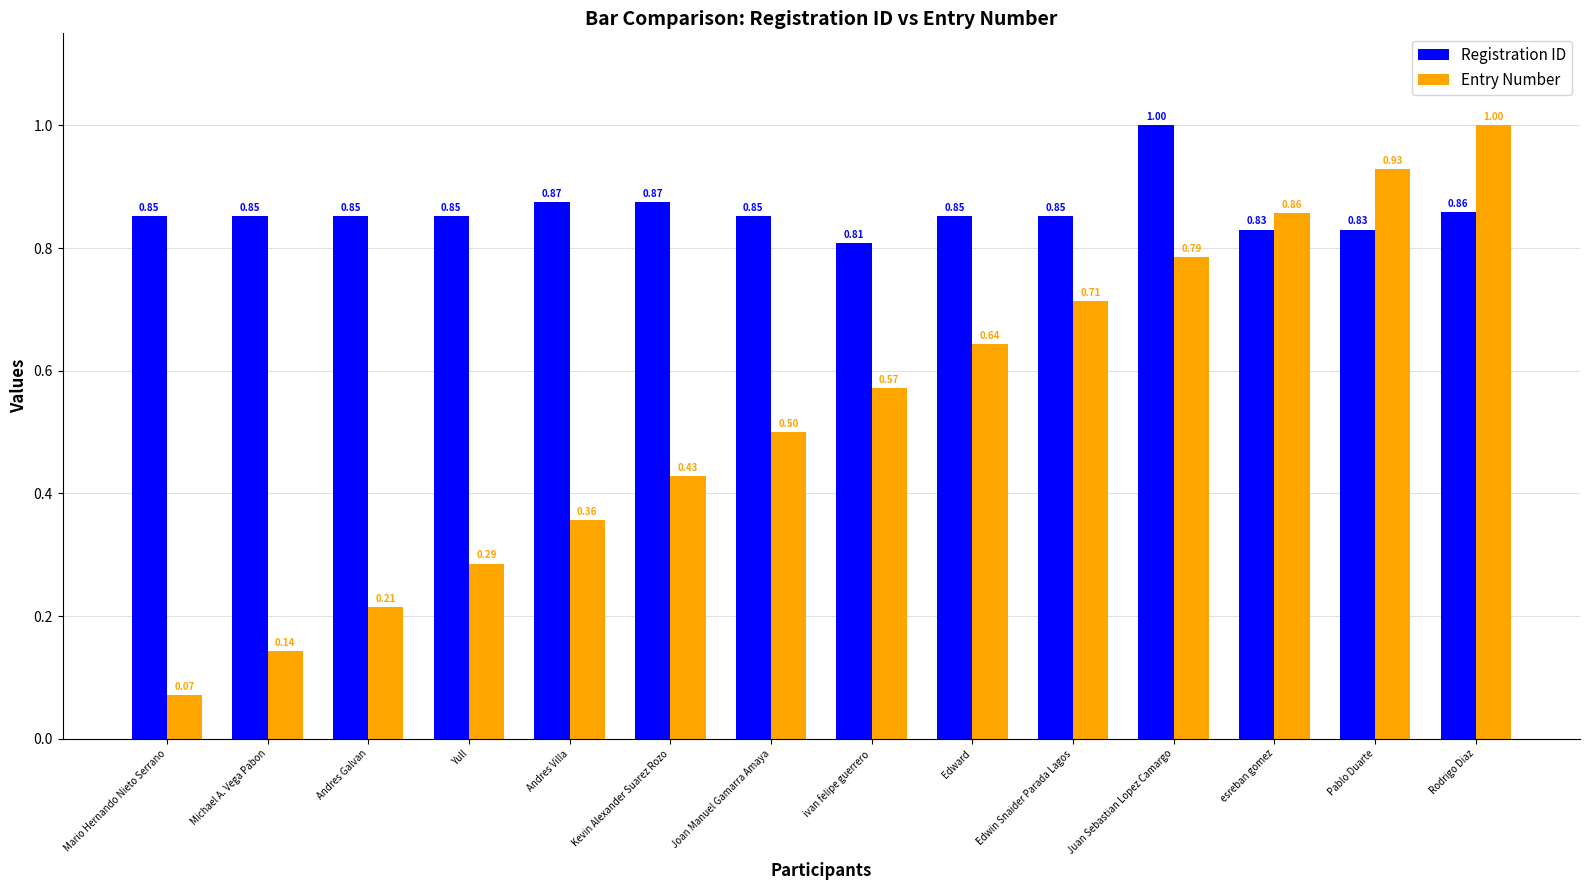

Where is Entry Number nearest to the value 0?

Mario Hernando Nieto Serrano